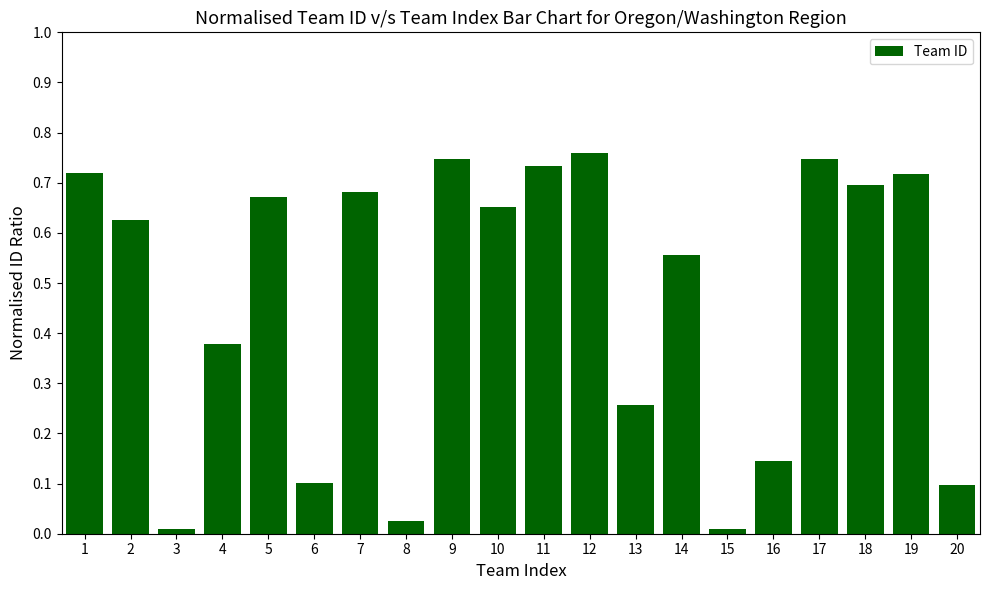

True or false: the data shows 0.9 at 2.

False